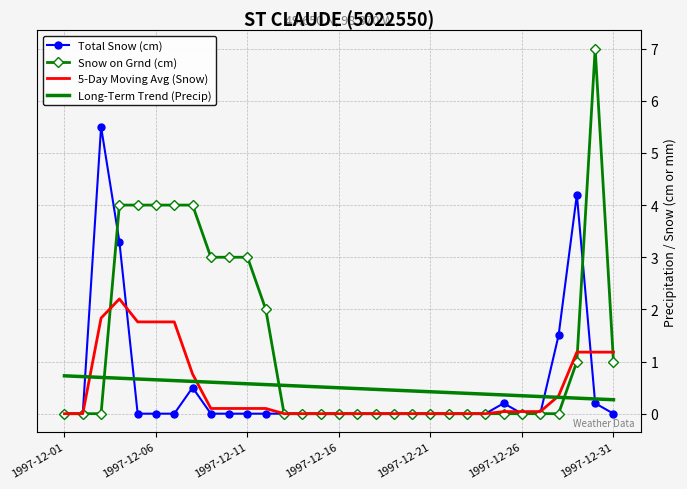

Which series ends up on top after the final intersection of Snow on Grnd (cm) and Long-Term Trend (Precip)?

Snow on Grnd (cm)